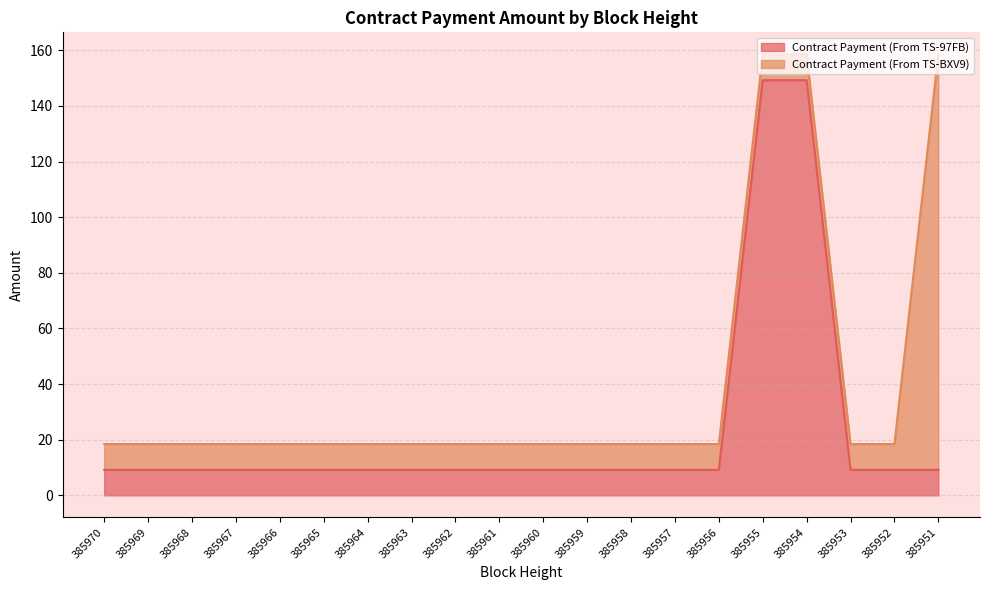

Does the chart have visible grid lines?

Yes